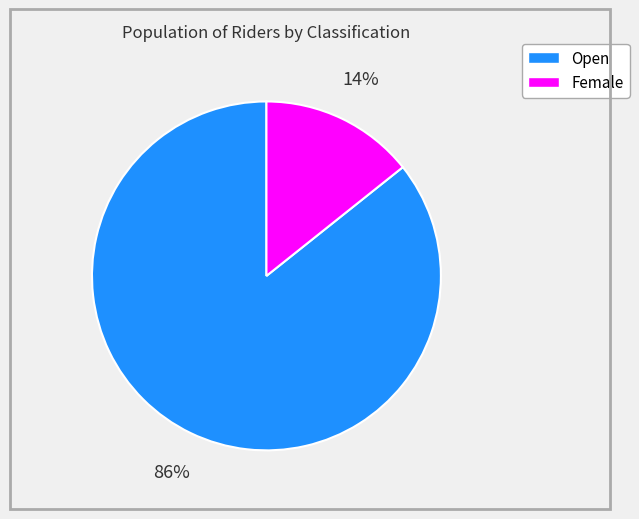

Combined, do Female and Open account for over 50%?

Yes